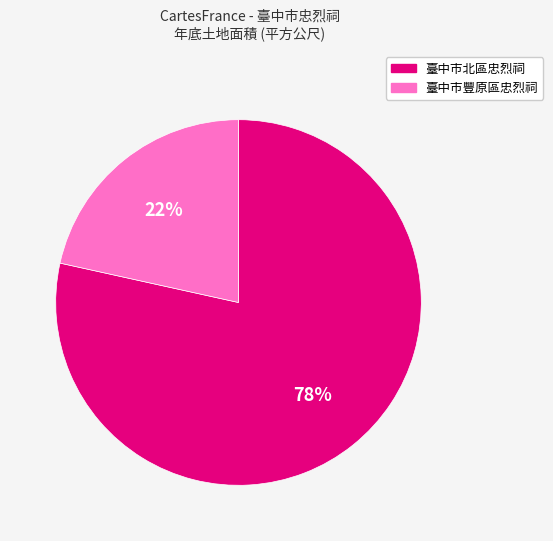

Which category has the biggest portion of the pie?

臺中市北區忠烈祠